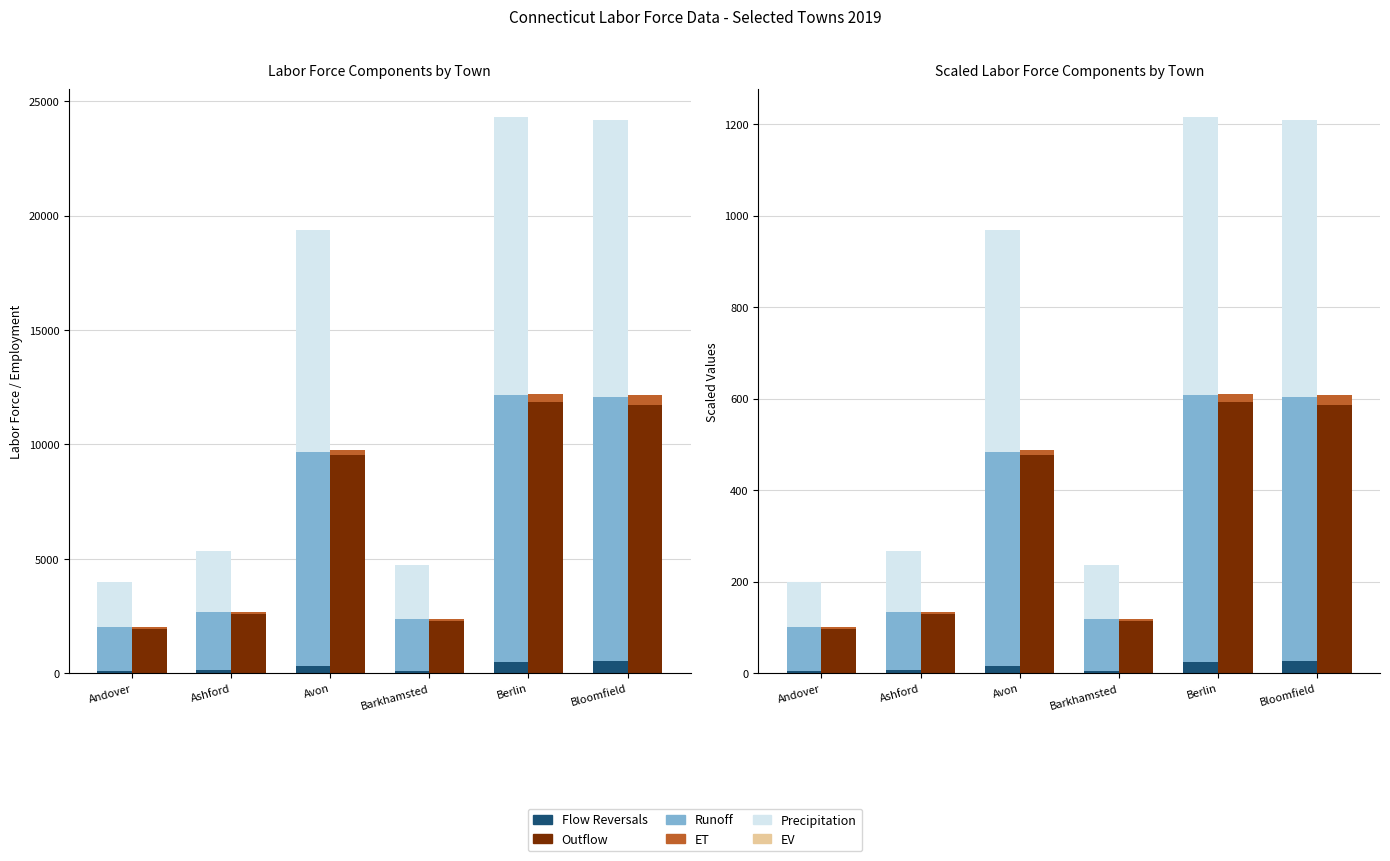

Reading left to right, transcribe all the data shown in this chart.

Flow Reversals: Andover=4.0	Ashford=6.2	Avon=15.1	Barkhamsted=4.9	Berlin=24.8	Bloomfield=27.1
Runoff: Andover=96.1	Ashford=127.3	Avon=469.0	Barkhamsted=113.0	Berlin=583.1	Bloomfield=577.5
Precipitation: Andover=100.0	Ashford=133.5	Avon=484.1	Barkhamsted=117.8	Berlin=607.9	Bloomfield=604.6
Outflow: Andover=97.5	Ashford=129.2	Avon=475.9	Barkhamsted=114.3	Berlin=591.9	Bloomfield=586.1
ET: Andover=3.0	Ashford=4.0	Avon=11.3	Barkhamsted=3.6	Berlin=18.6	Bloomfield=22.7
EV: Andover=0.0	Ashford=0.0	Avon=0.0	Barkhamsted=0.0	Berlin=0.0	Bloomfield=0.0